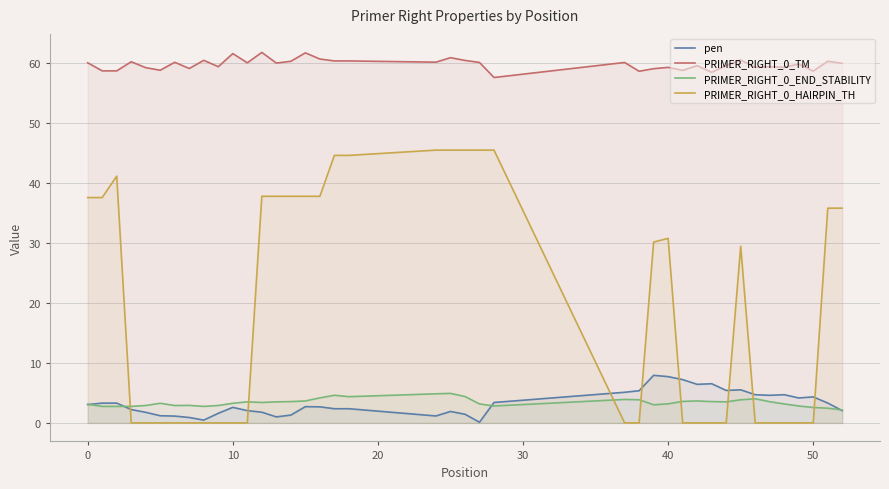

True or false: pen and PRIMER_RIGHT_0_TM intersect in this chart.

False